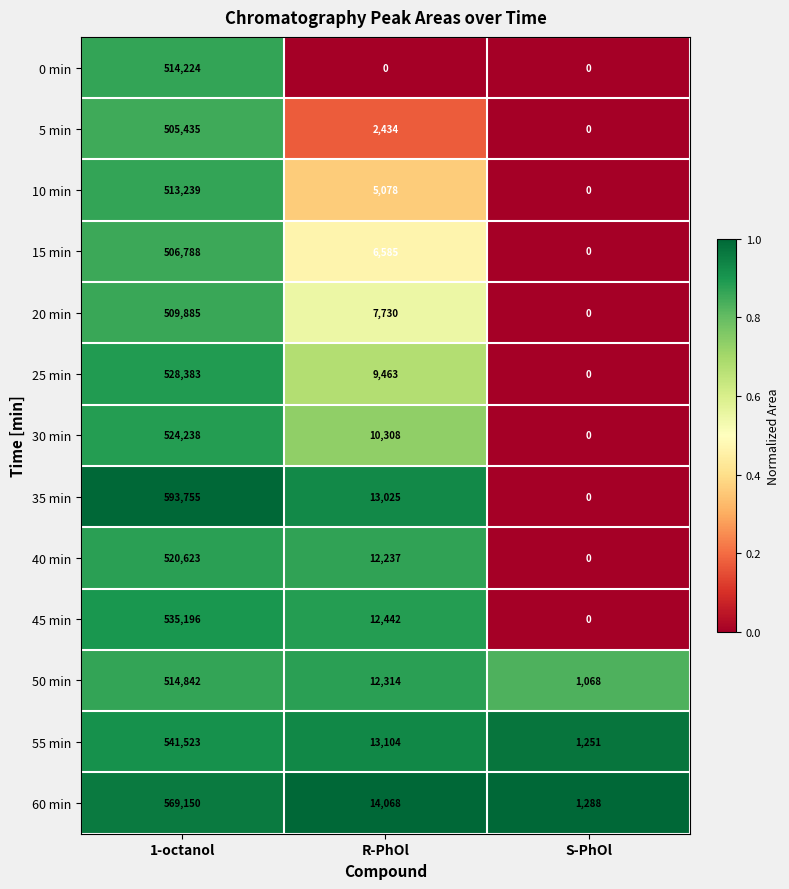

Rank the series by their maximum value, from highest to lowest.

35 min, 60 min, 55 min, 45 min, 25 min, 30 min, 40 min, 50 min, 0 min, 10 min, 20 min, 15 min, 5 min